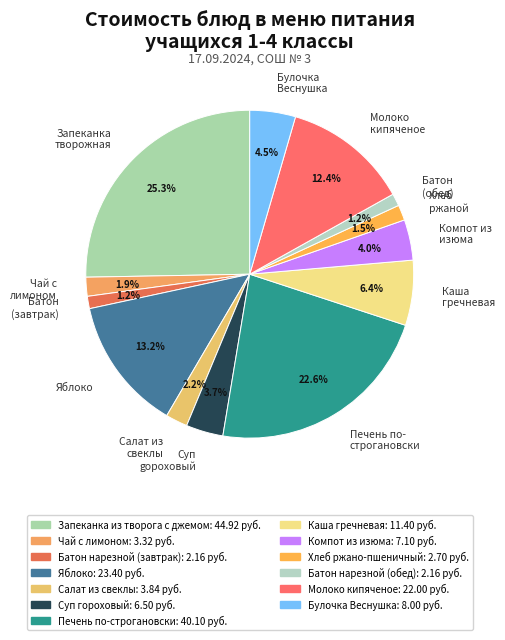

How many segments does this pie chart have?

13